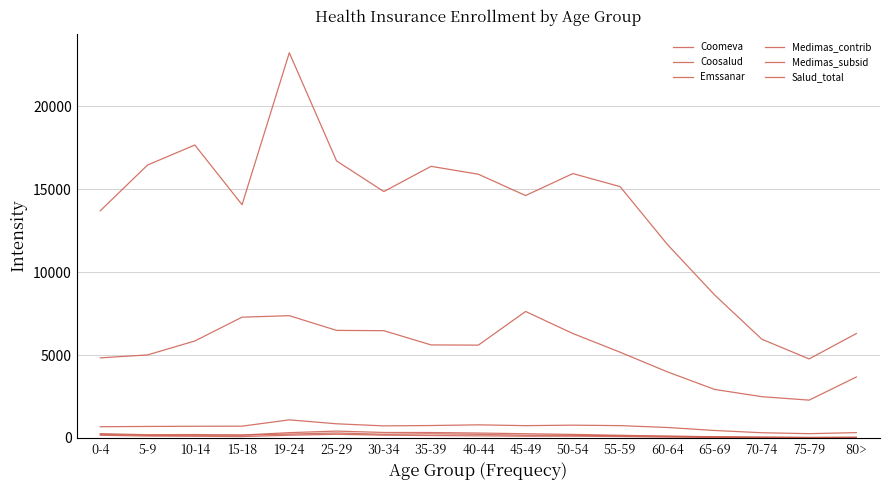

True or false: Medimas_subsid and Salud_total cross at least once.

False